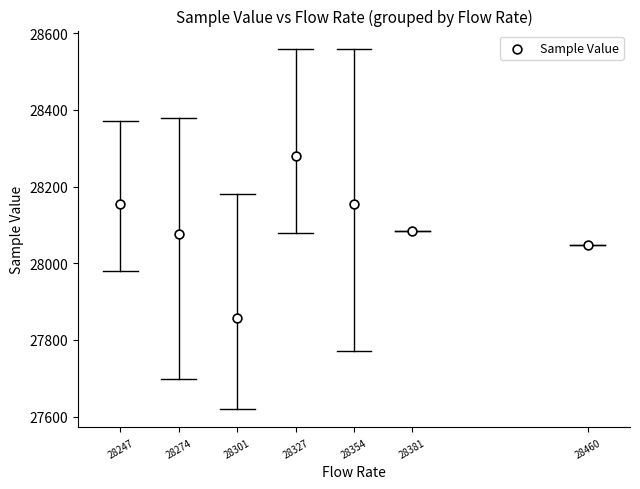

What is the average Y value?

28093.2